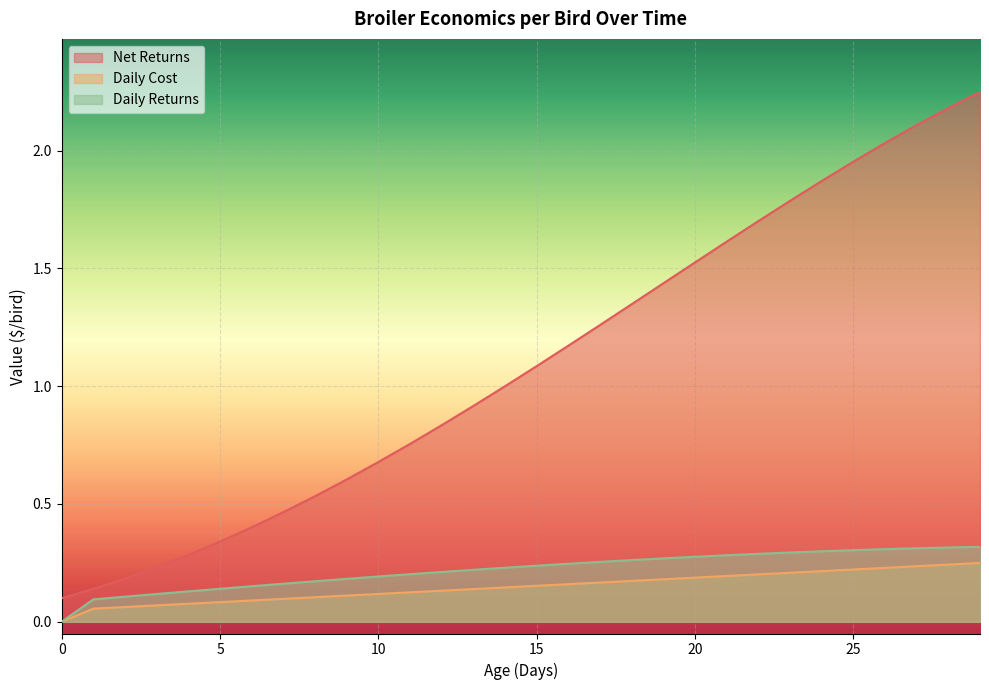

Reading left to right, transcribe all the data shown in this chart.

Net Returns: 0=0.1	1=0.1	2=0.2	3=0.2	4=0.3	5=0.3	6=0.4	7=0.5	8=0.5	9=0.6	10=0.7	11=0.8	12=0.8	13=0.9	14=1.0	15=1.1	16=1.2	17=1.3	18=1.3	19=1.4	20=1.5	21=1.6	22=1.7	23=1.8	24=1.9	25=2.0	26=2.0	27=2.1	28=2.2	29=2.2
Daily Cost: 0=0.0	1=0.1	2=0.1	3=0.1	4=0.1	5=0.1	6=0.1	7=0.1	8=0.1	9=0.1	10=0.1	11=0.1	12=0.1	13=0.1	14=0.1	15=0.2	16=0.2	17=0.2	18=0.2	19=0.2	20=0.2	21=0.2	22=0.2	23=0.2	24=0.2	25=0.2	26=0.2	27=0.2	28=0.2	29=0.2
Daily Returns: 0=0.0	1=0.1	2=0.1	3=0.1	4=0.1	5=0.1	6=0.2	7=0.2	8=0.2	9=0.2	10=0.2	11=0.2	12=0.2	13=0.2	14=0.2	15=0.2	16=0.2	17=0.3	18=0.3	19=0.3	20=0.3	21=0.3	22=0.3	23=0.3	24=0.3	25=0.3	26=0.3	27=0.3	28=0.3	29=0.3